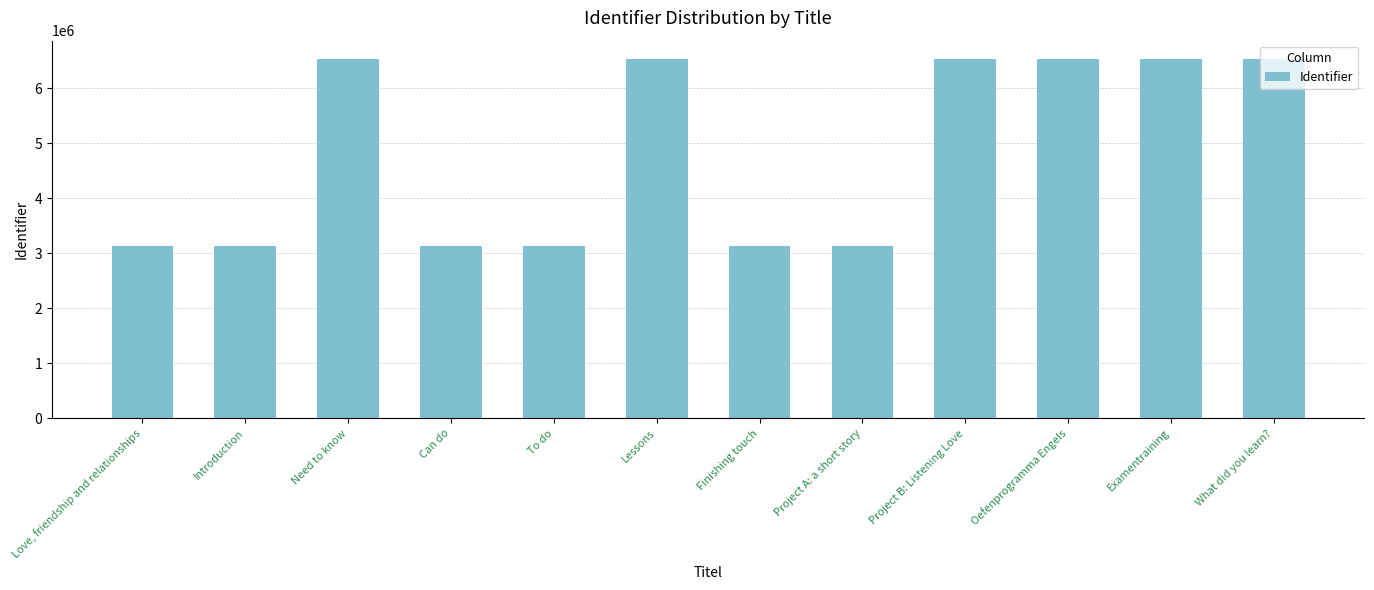

Are the bars grouped side by side (vs. stacked)?

No